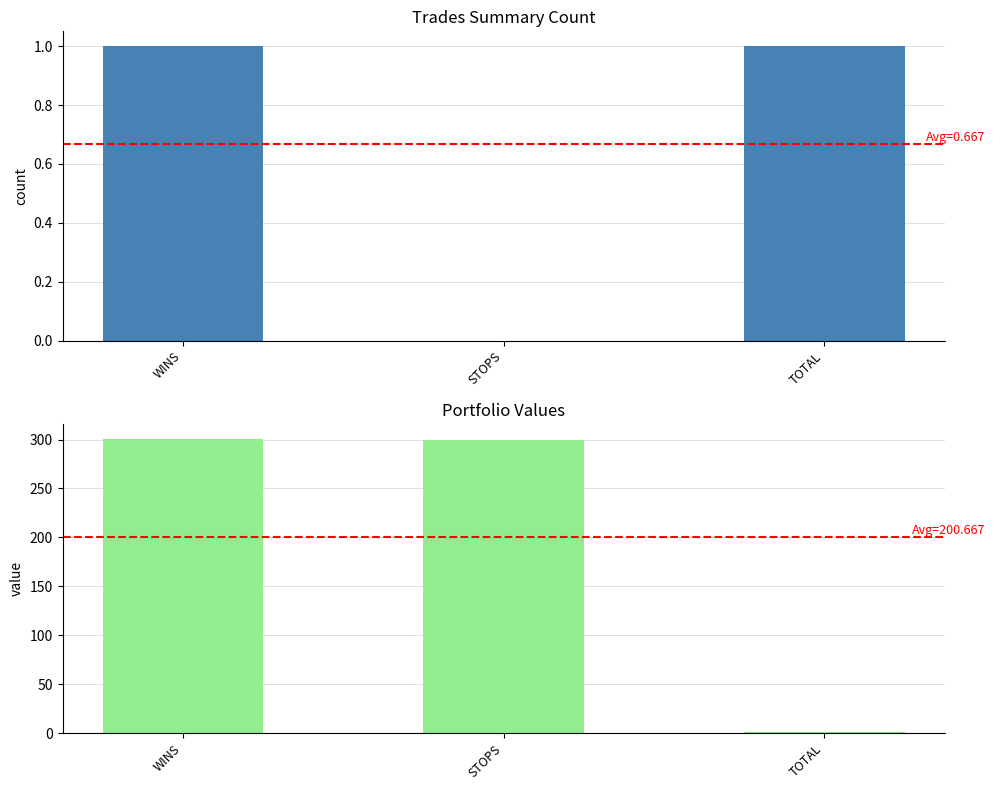

At which label does col_9 reach its peak?

WINS